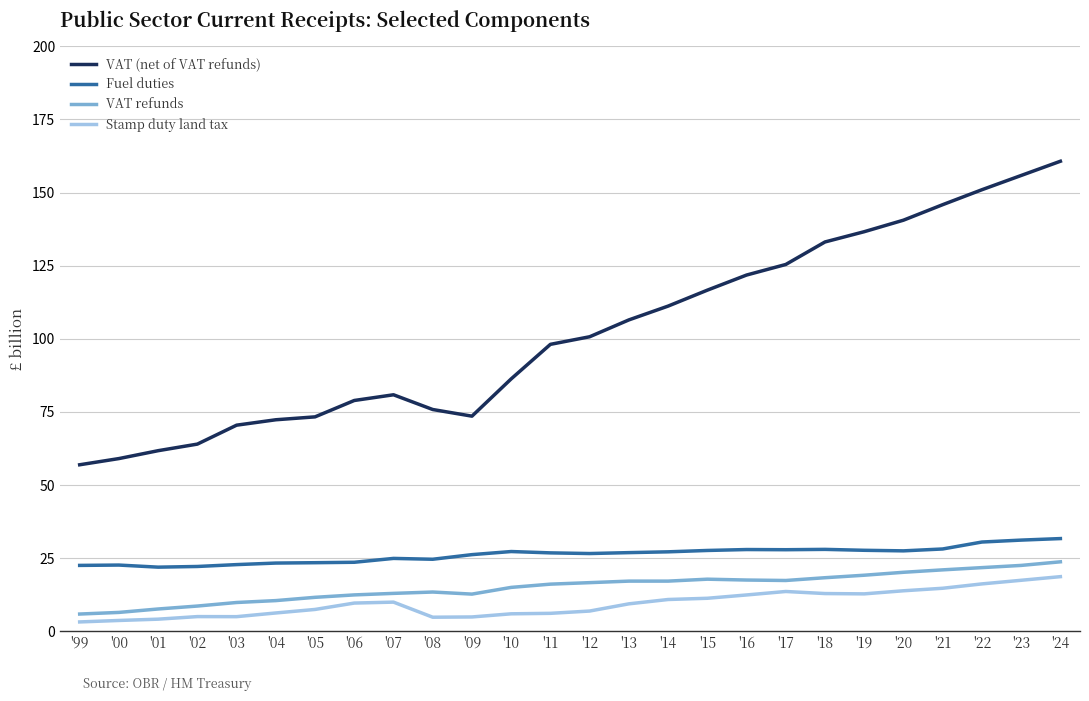

True or false: VAT (net of VAT refunds) and Stamp duty land tax intersect in this chart.

False